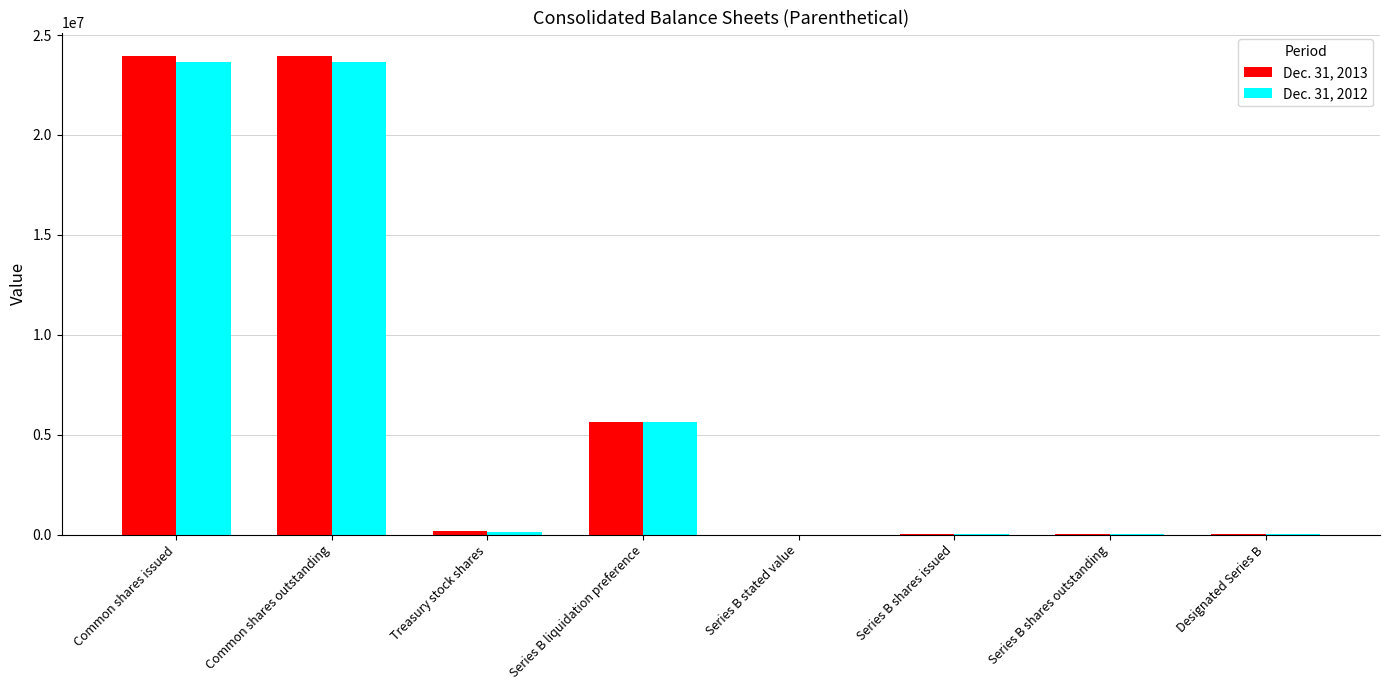

The value of Dec. 31, 2013 at Common shares issued is 5676560. True or false?

False